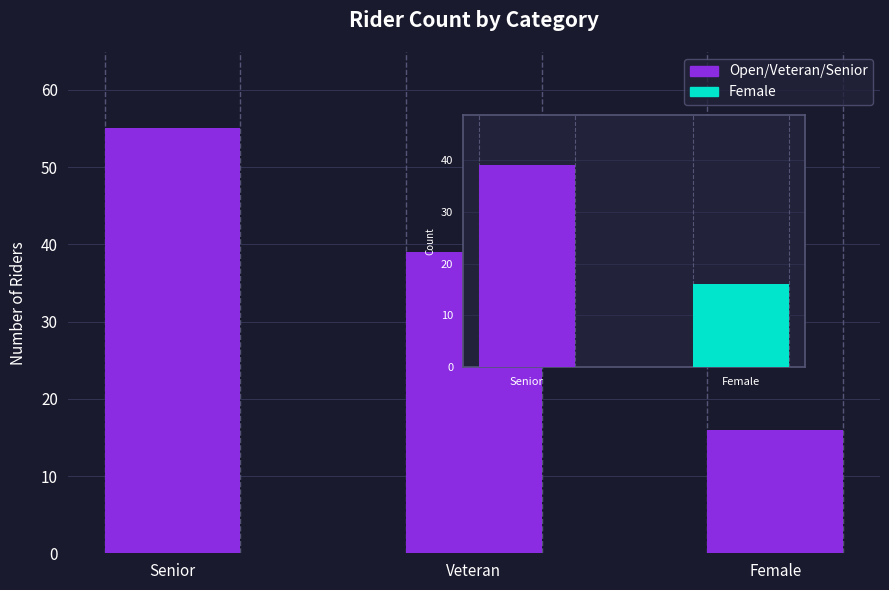

Rank the categories by value from lowest to highest.

Female, Veteran, Senior